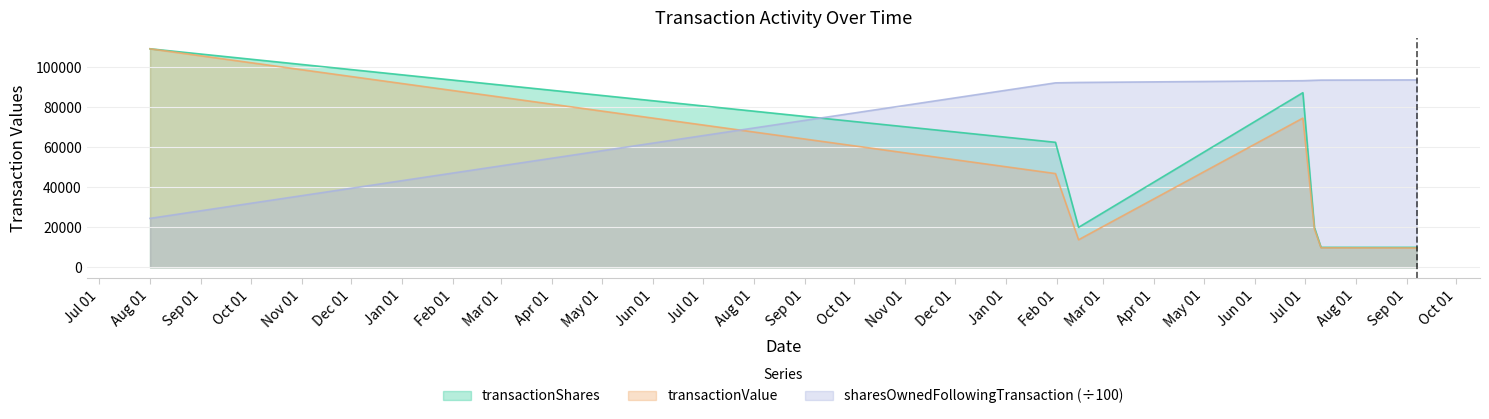

Which series has the largest total across all categories?

sharesOwnedFollowingTransaction (÷100)